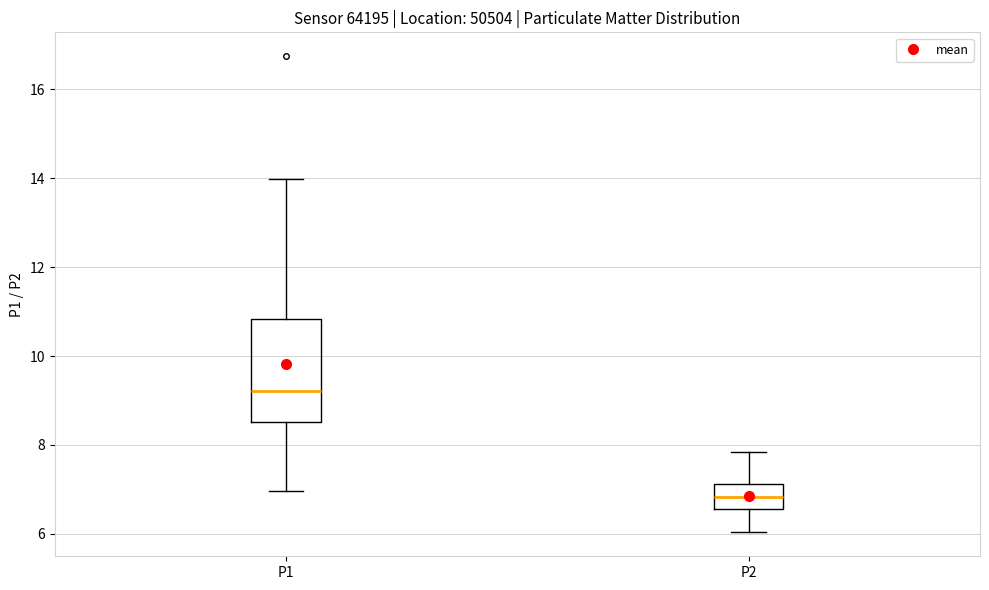

Where is the lower edge of the box for P2 on the y-axis? The values are not printed on the chart, so give them approximately, as read against the axis.

6.6